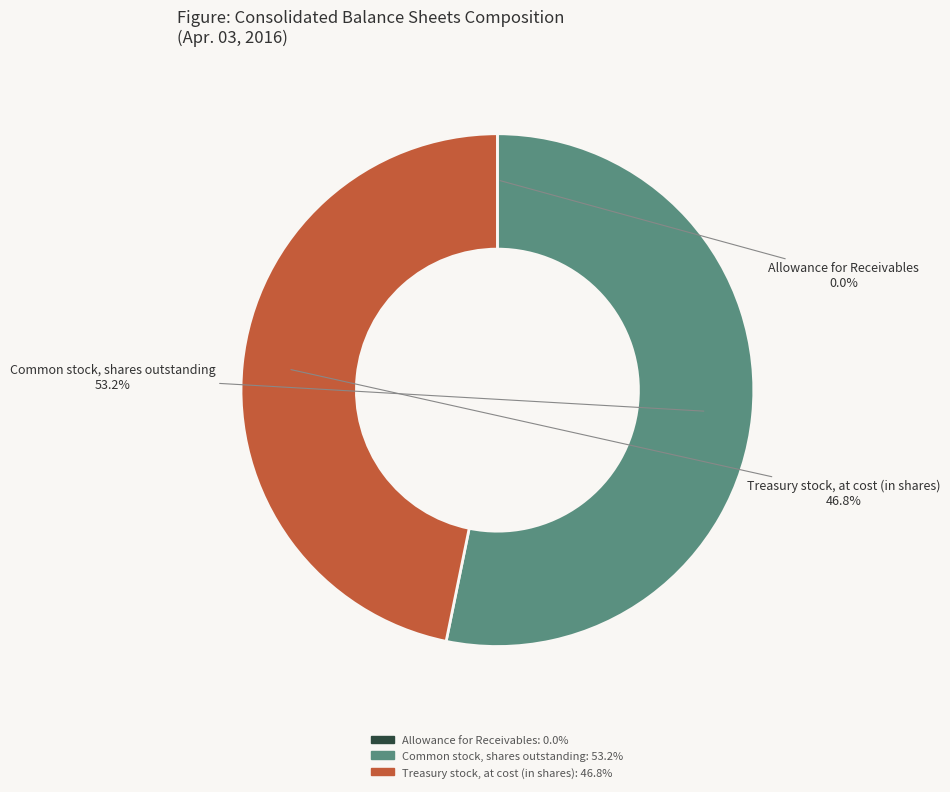

Which slice represents more than half of the pie?

Common stock, shares outstanding